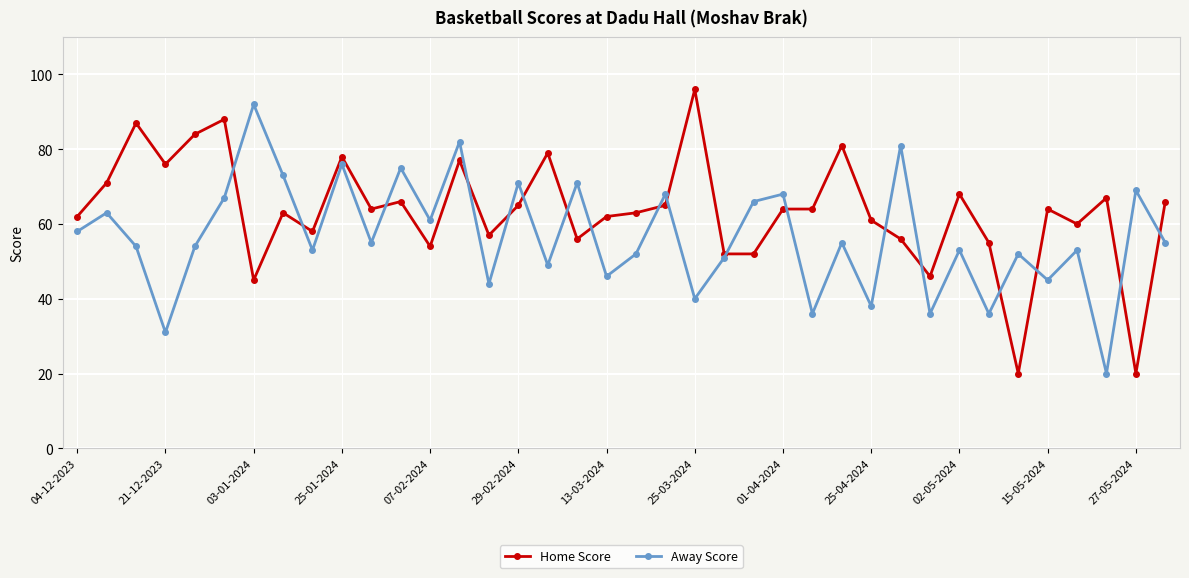

In Away Score, how many points are higher than both neighbors (excluding endpoints)?

15